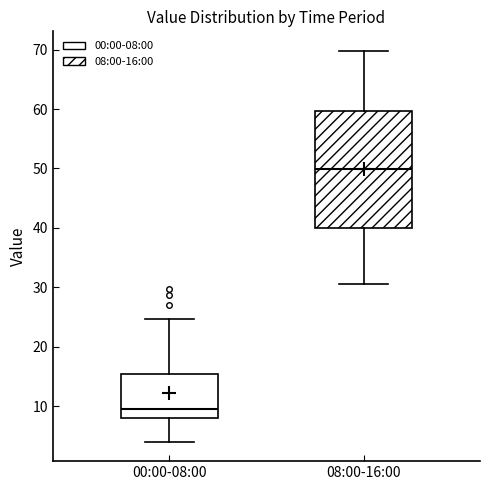

Where is the lower edge of the box for 08:00-16:00 on the y-axis? The values are not printed on the chart, so give them approximately, as read against the axis.

40